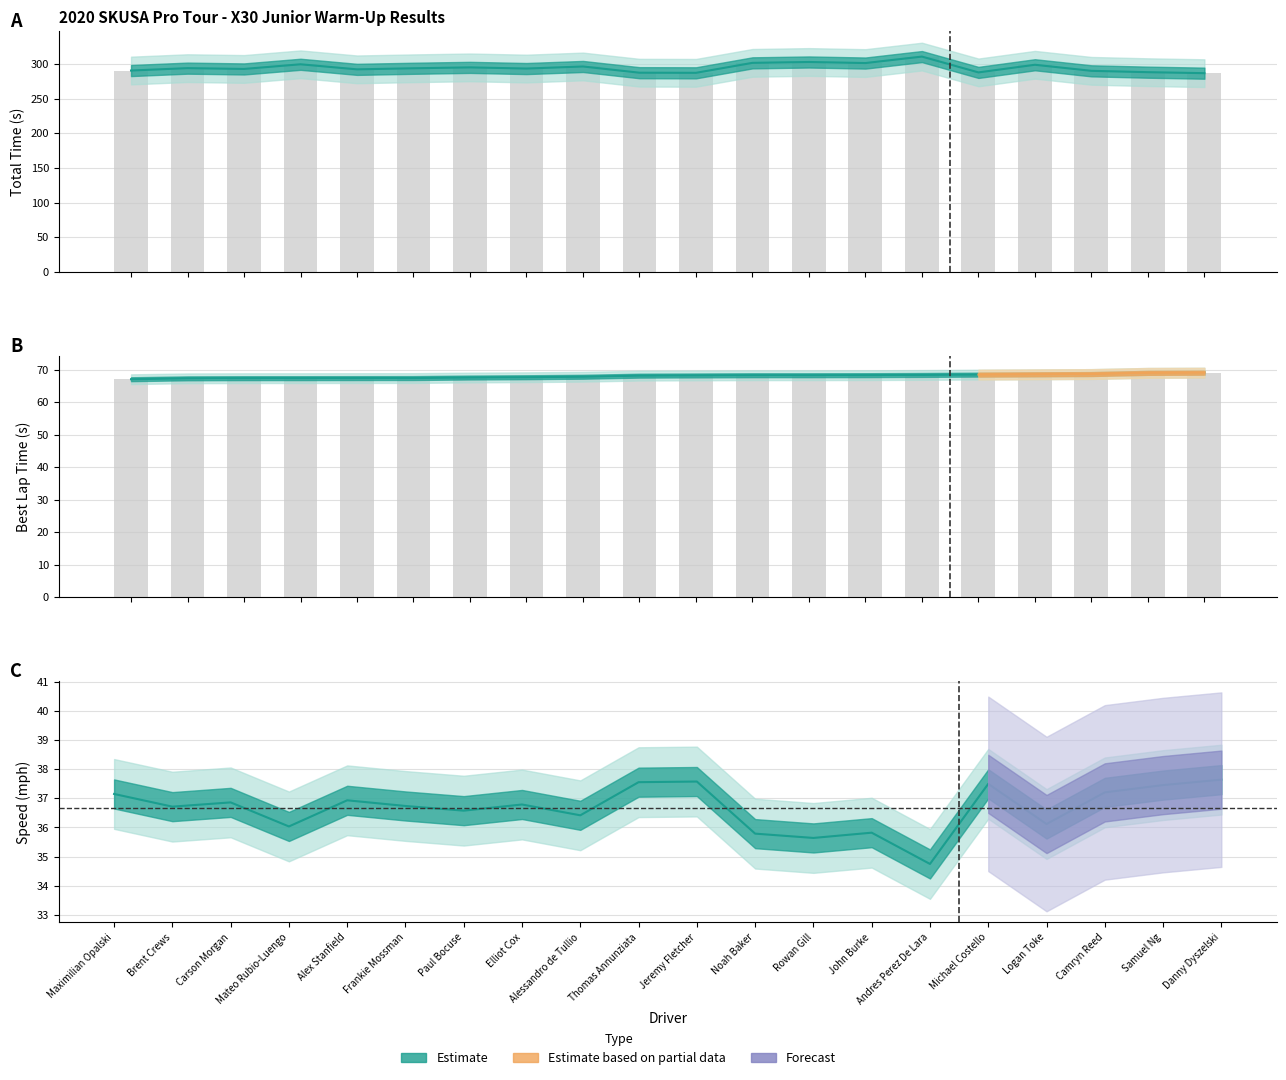

Which series has the widest spread of values?

Total Time